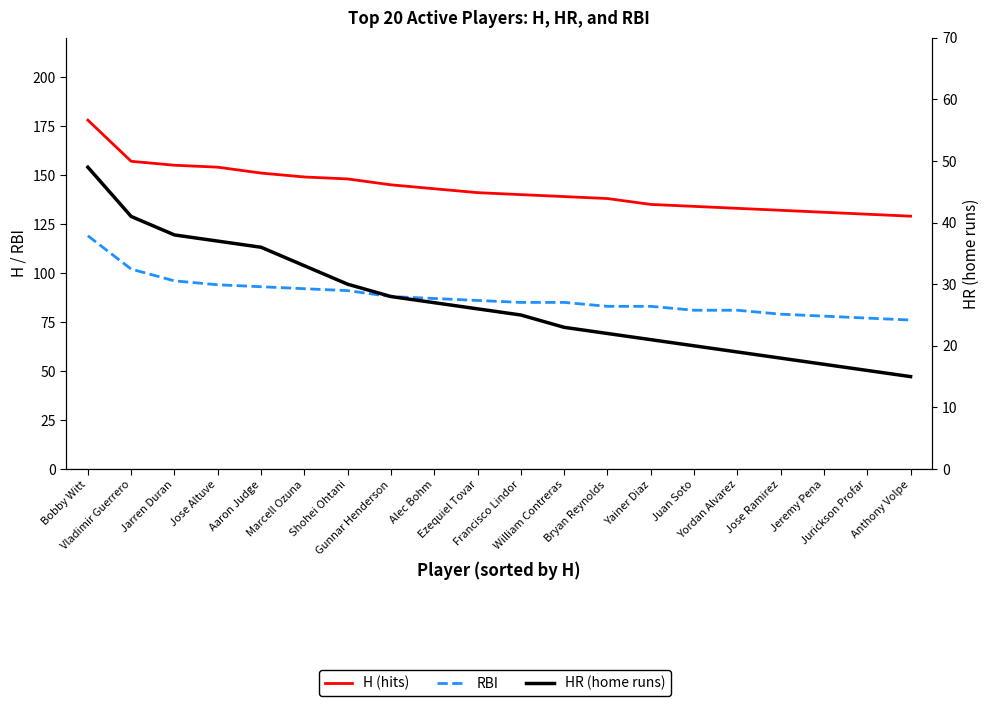

What is the label of the 6th point from the right?

Juan Soto